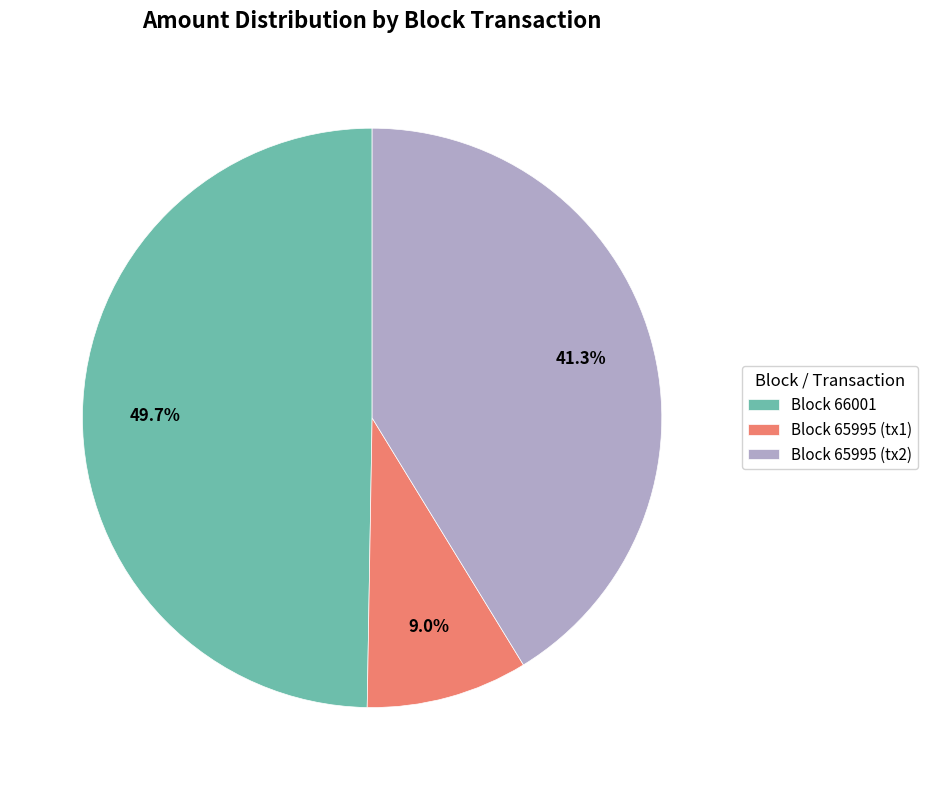

Rank the categories by value from lowest to highest.

Block 65995 (tx1), Block 65995 (tx2), Block 66001